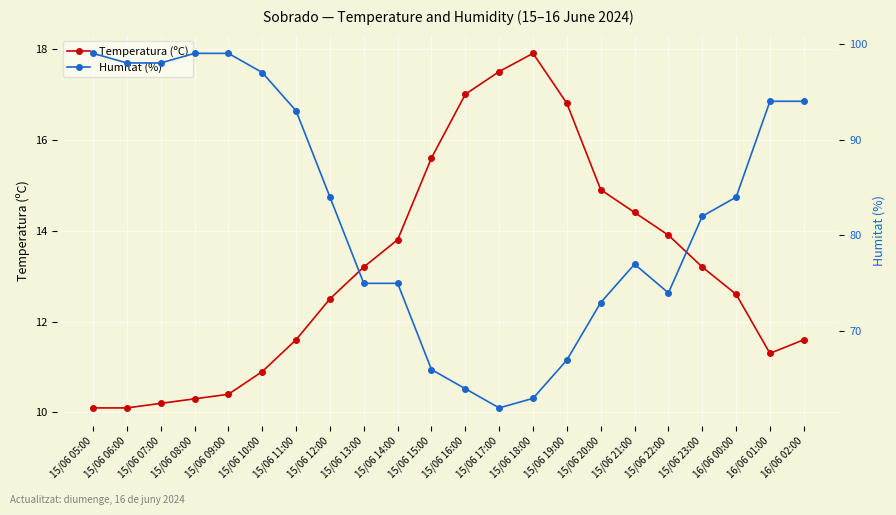

What is the difference between the highest and lowest values at 15/06 15:00?

50.4